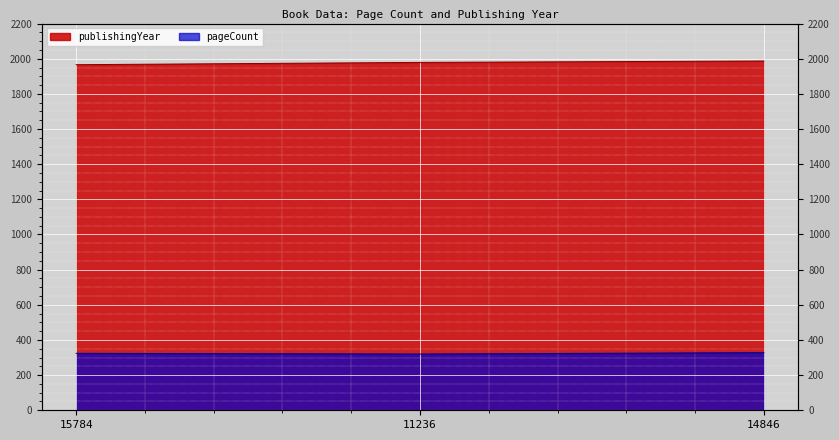

What is the spread (max minus min) of values at 15784?

1642